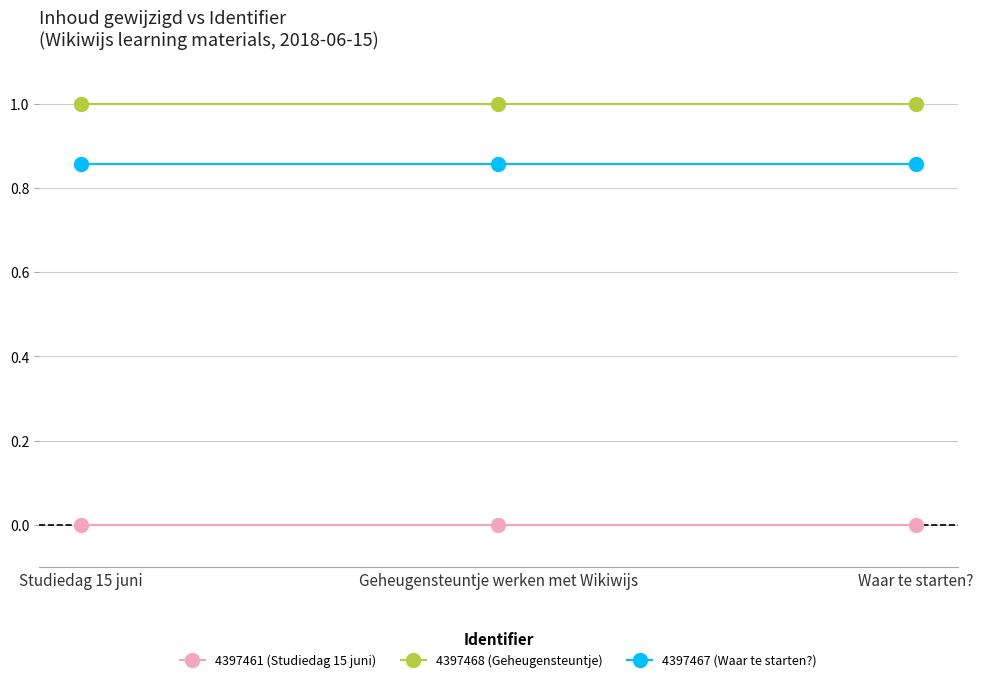

True or false: 4397468 (Geheugensteuntje) has a value of 1.5 at Geheugensteuntje werken met Wikiwijs.

False